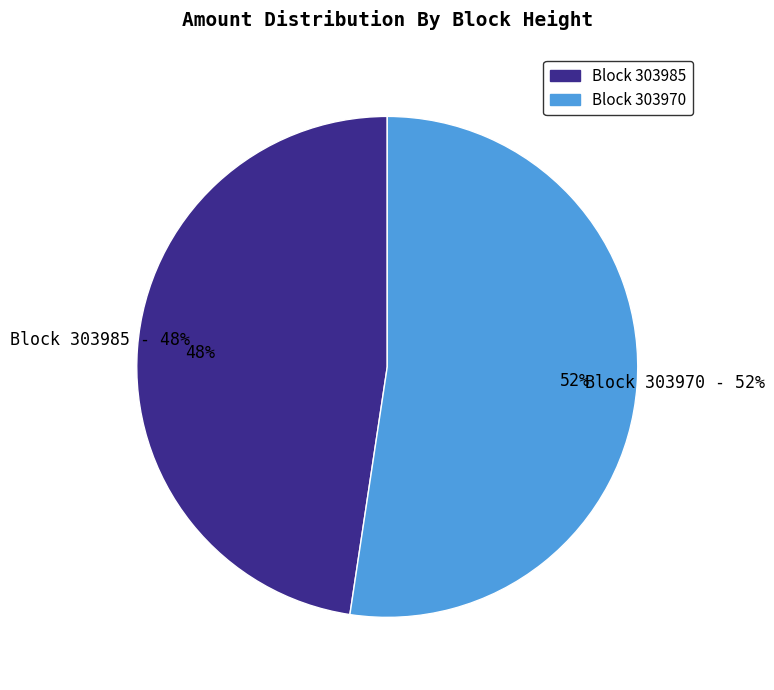

What is the majority slice?

303970